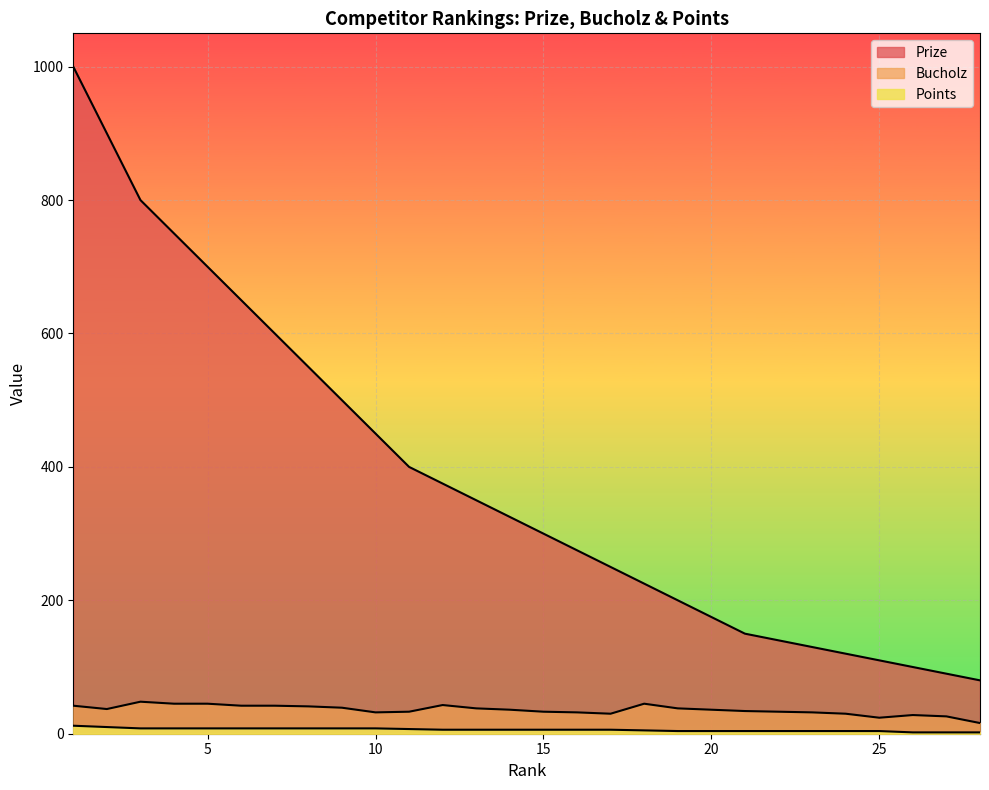

Does the chart display data point markers on the line(s)?

No